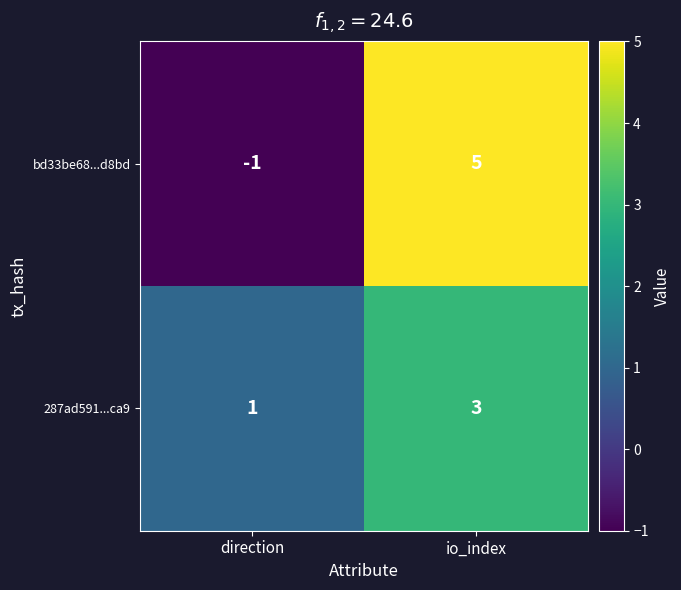

At which label is 287ad591...ca9 closest to 2?

direction